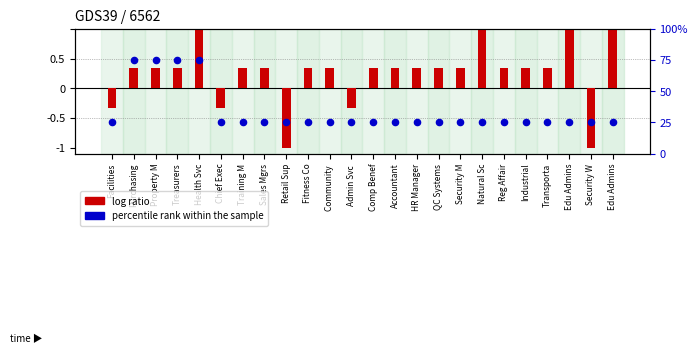

Which series has the largest Y range (max minus min)?

percentile rank within the sample